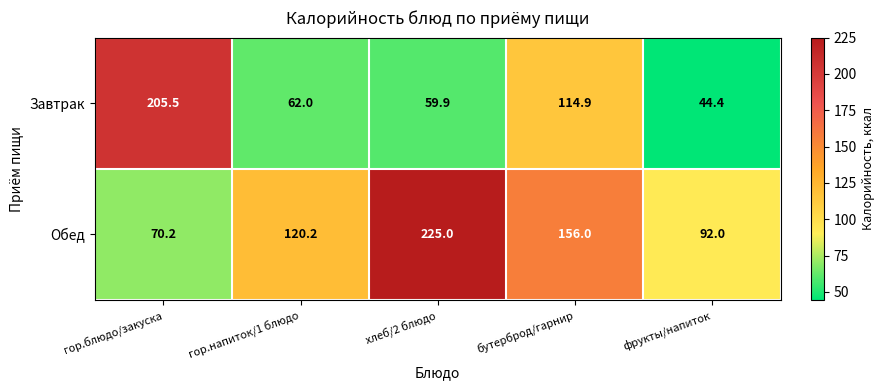

Rank the series at фрукты/напиток from highest to lowest value.

Обед, Завтрак